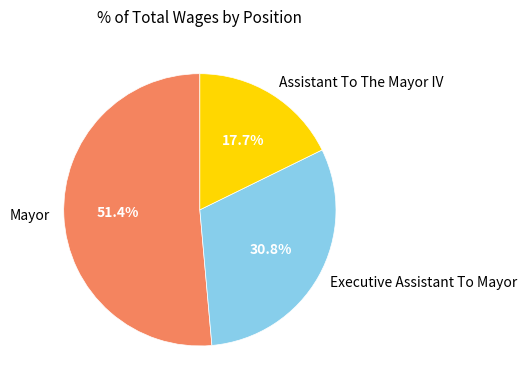

To the nearest percent, what is the difference between the largest and smallest slice percentages?

34%